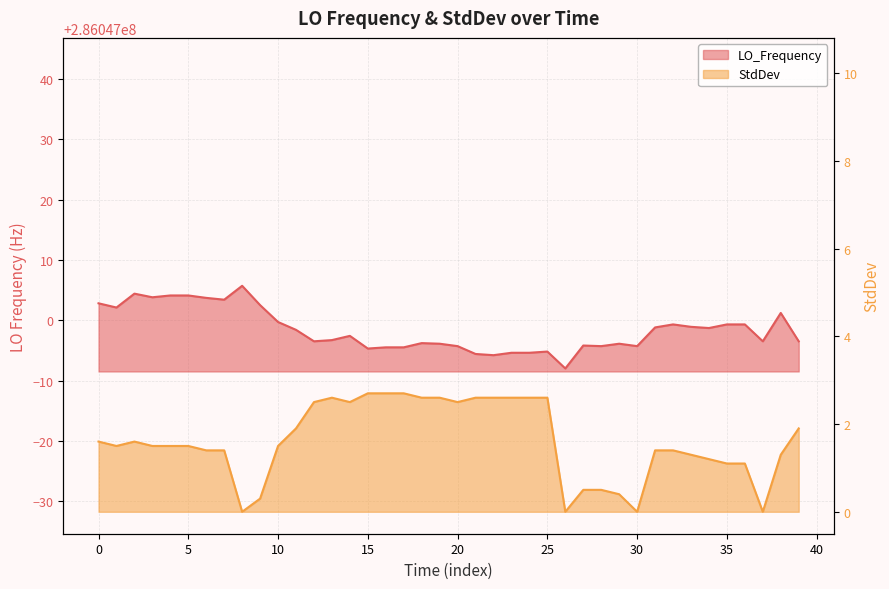

How many positive values does the StdDev series have?

36